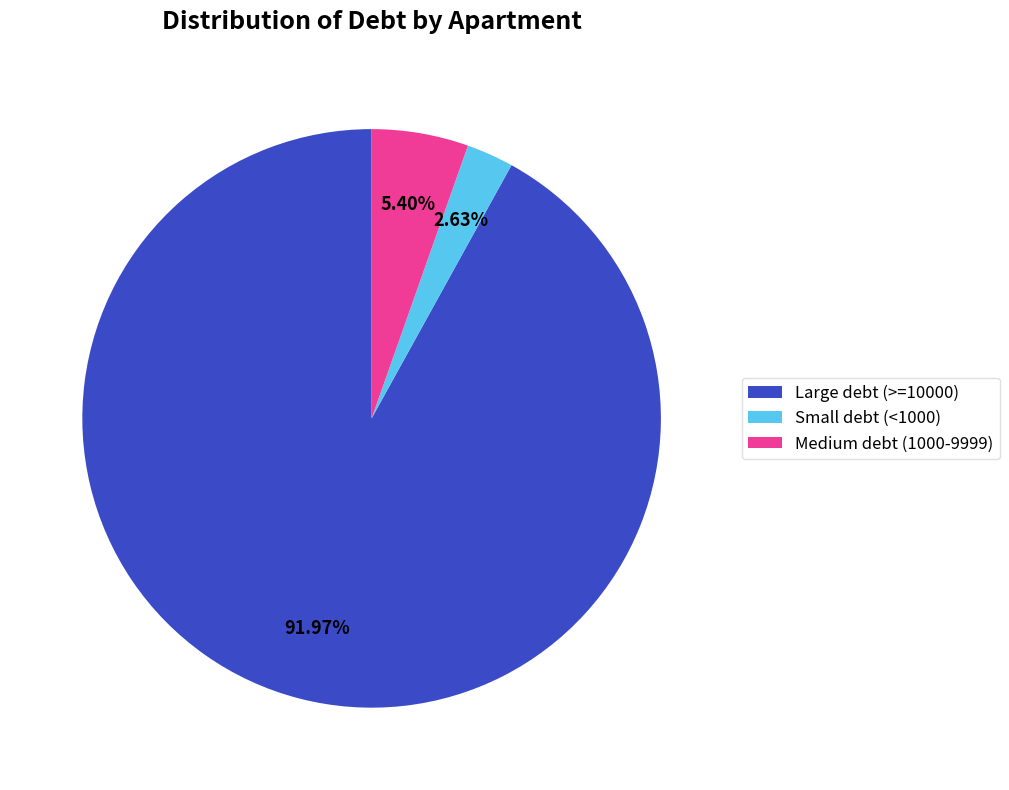

Does Large debt (>=10000) represent more than half of the total?

Yes